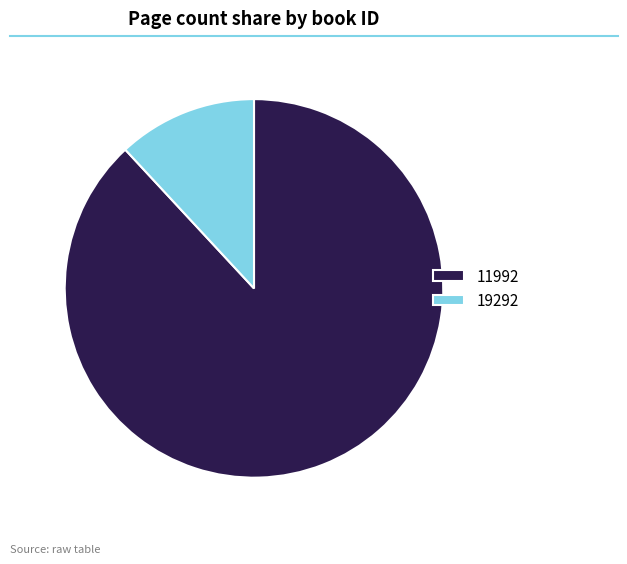

Rank the categories by value from highest to lowest.

11992, 19292